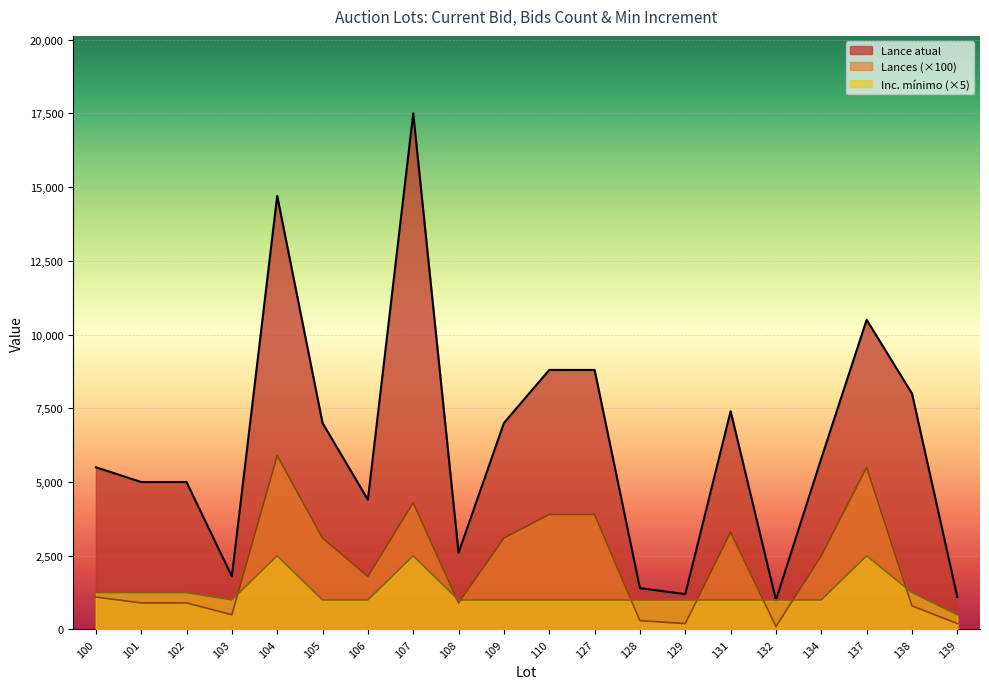

True or false: Inc. mínimo has a value of 1000 at 128.

True